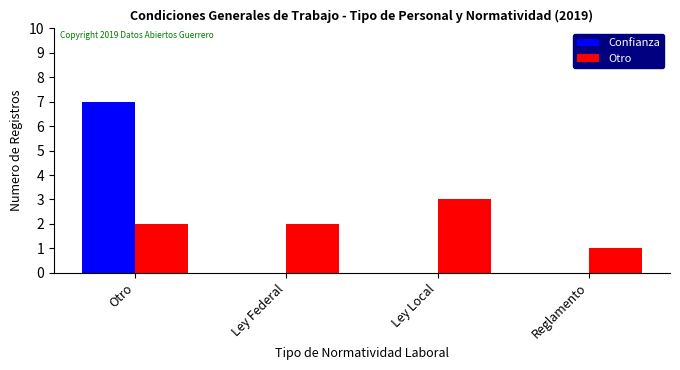

Which series changed the most between Otro and Reglamento?

Confianza